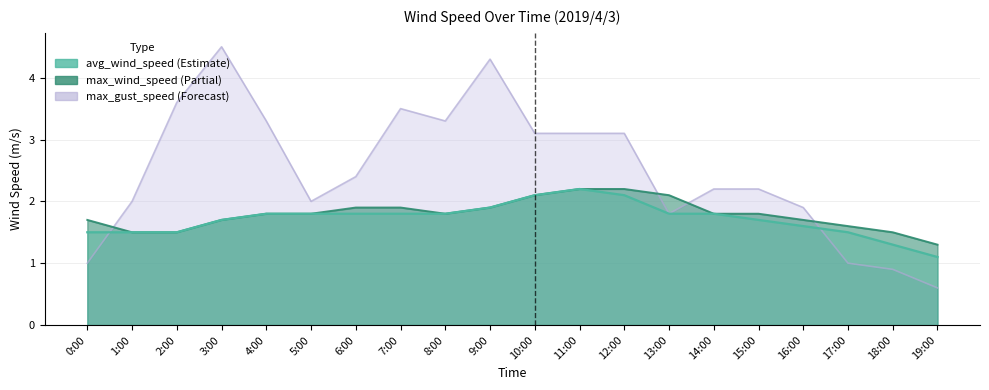

Read the max_gust_speed value at 11:00.

3.1